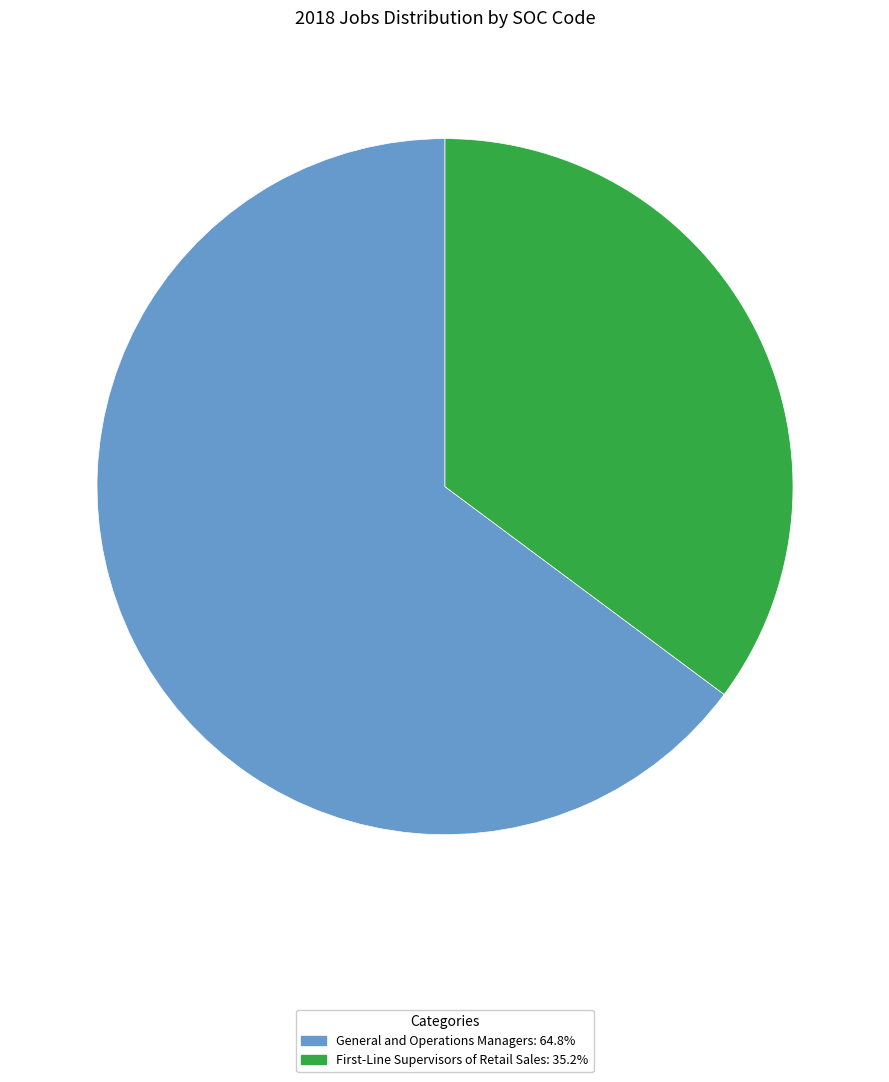

Is there any slice that represents more than half of the pie?

Yes